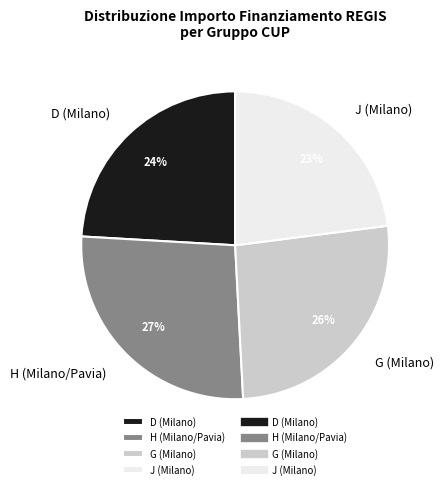

To the nearest percent, what is the difference between the largest and smallest slice percentages?

4%